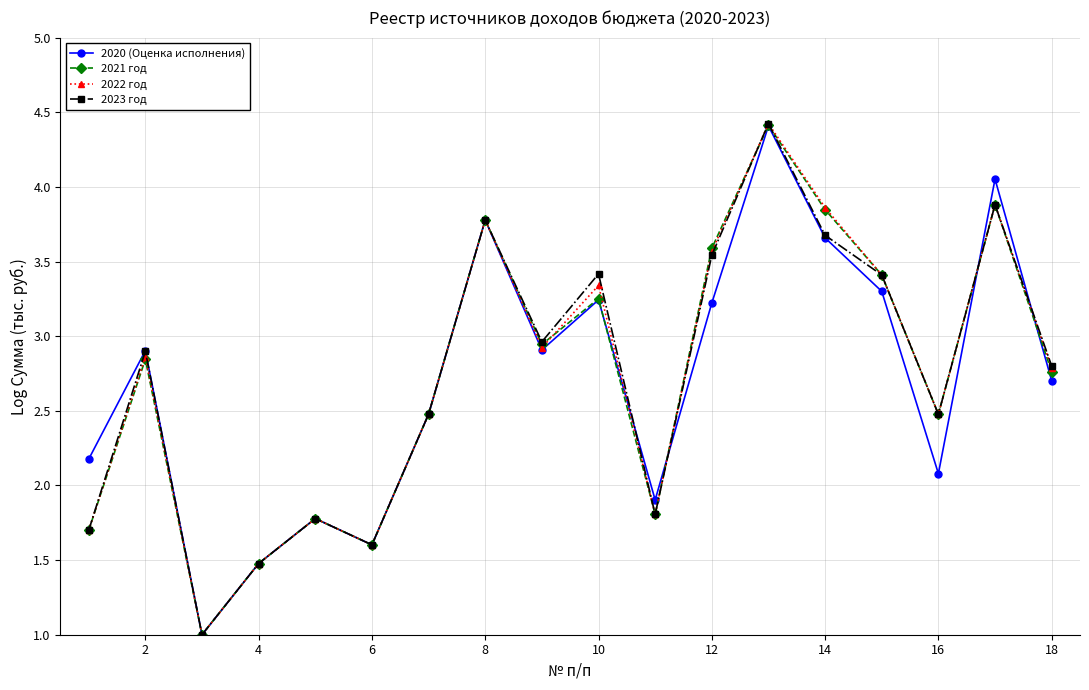

How many values in the 2023 год series exceed 2?

12